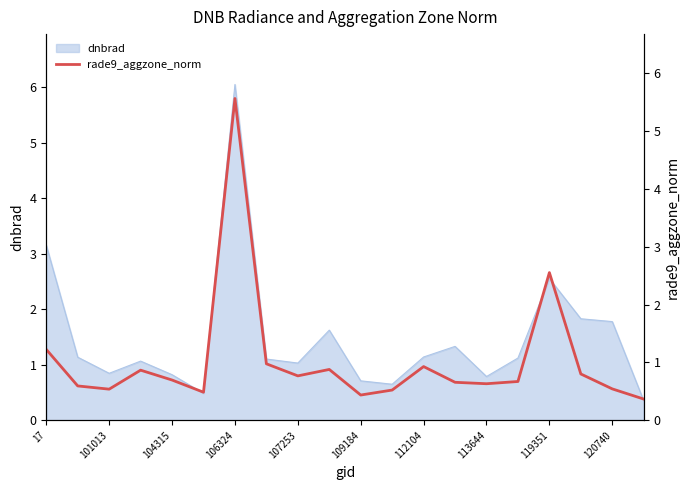

True or false: dnbrad has a value of 0.8 at 104315.

True